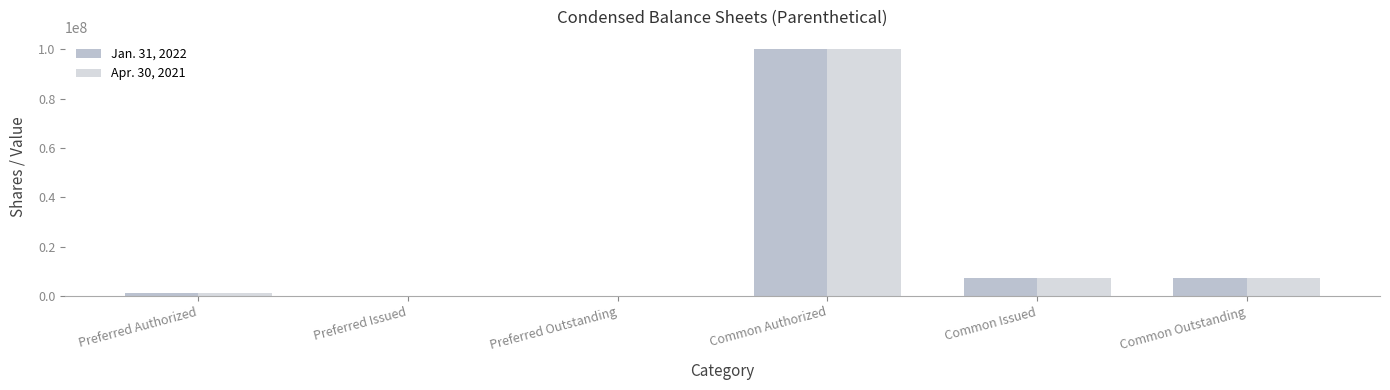

Is it true that Jan. 31, 2022 equals 12383459 at Common Outstanding?

False